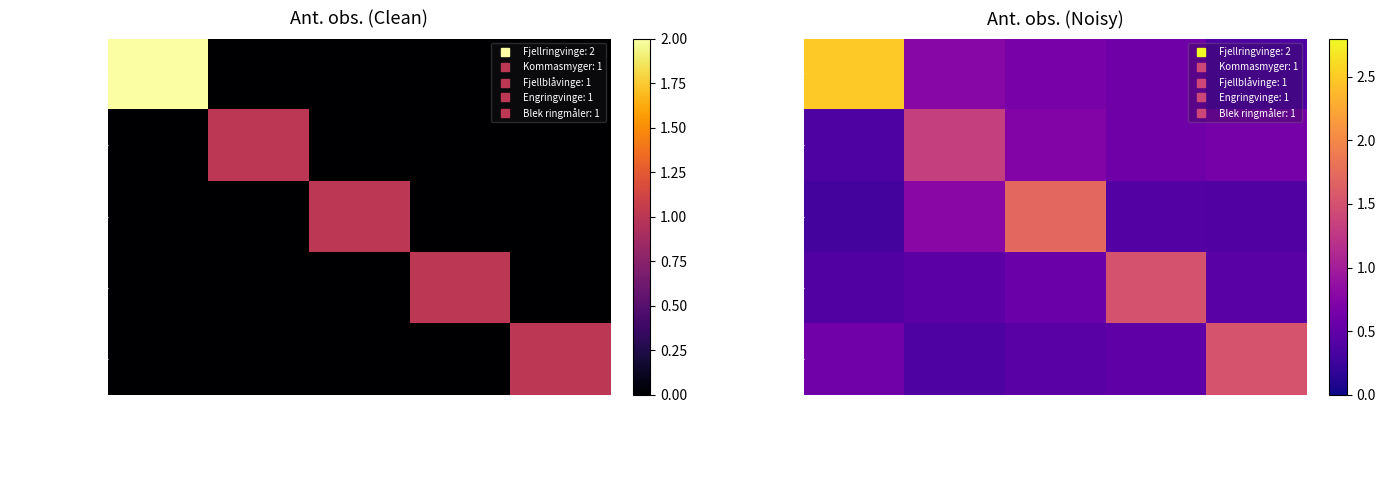

What is the minimum value for Fjellblåvinge?

0.3